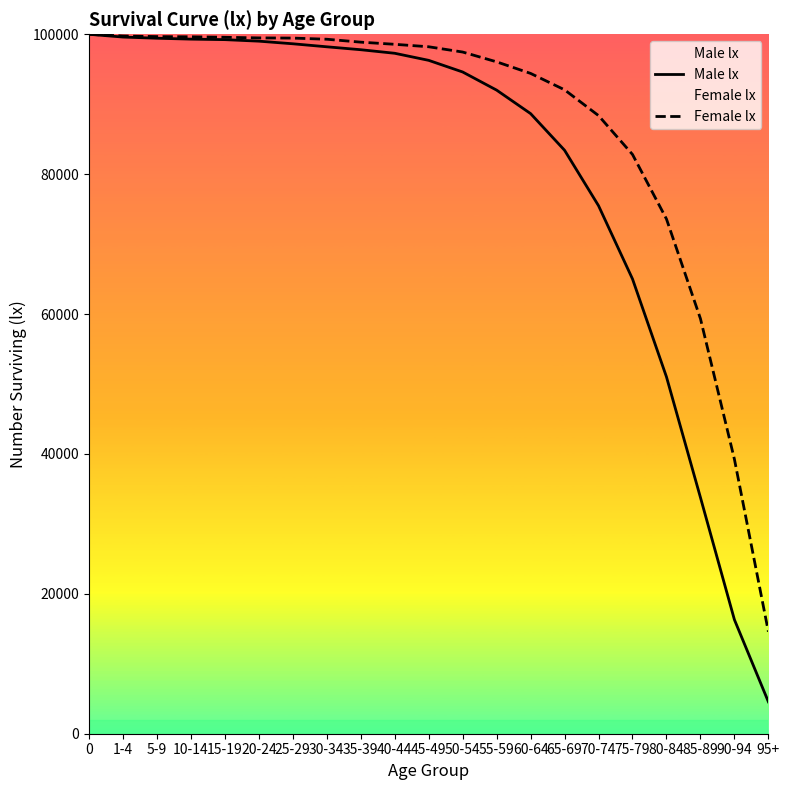

At which label is Female lx closest to 57294?

85-89